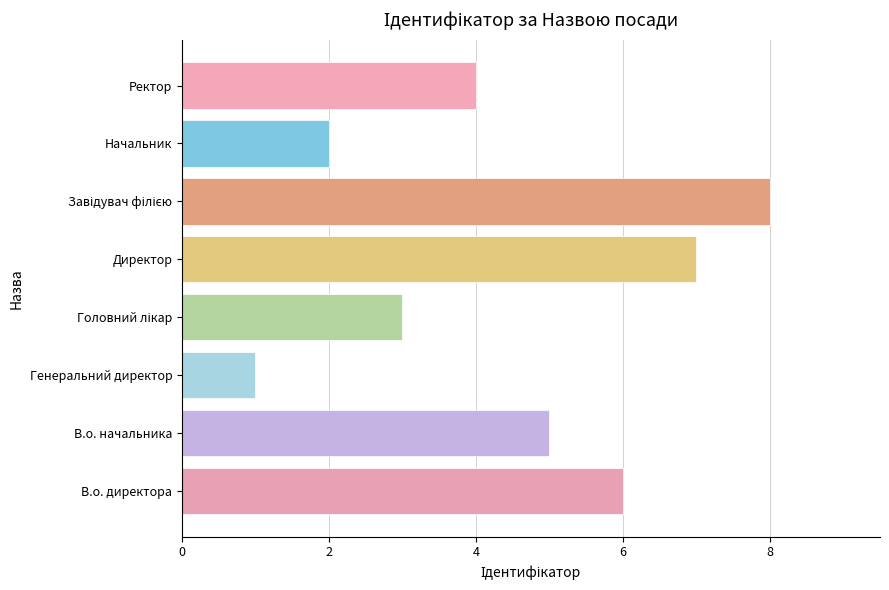

Count the number of categories in the chart.

8